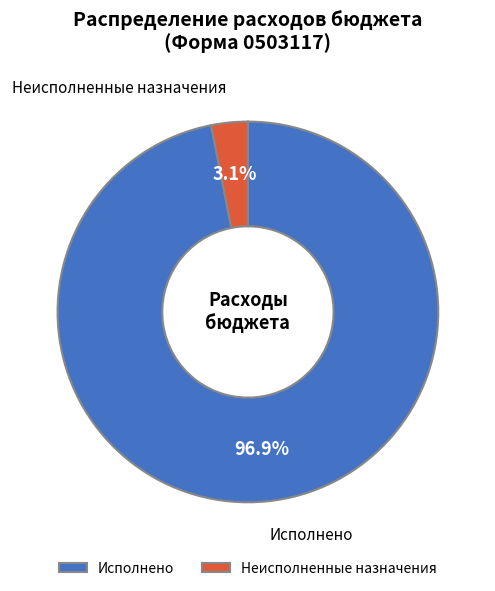

What is the ratio of the value at Исполнено to the value at Неисполненные назначения?

31.3